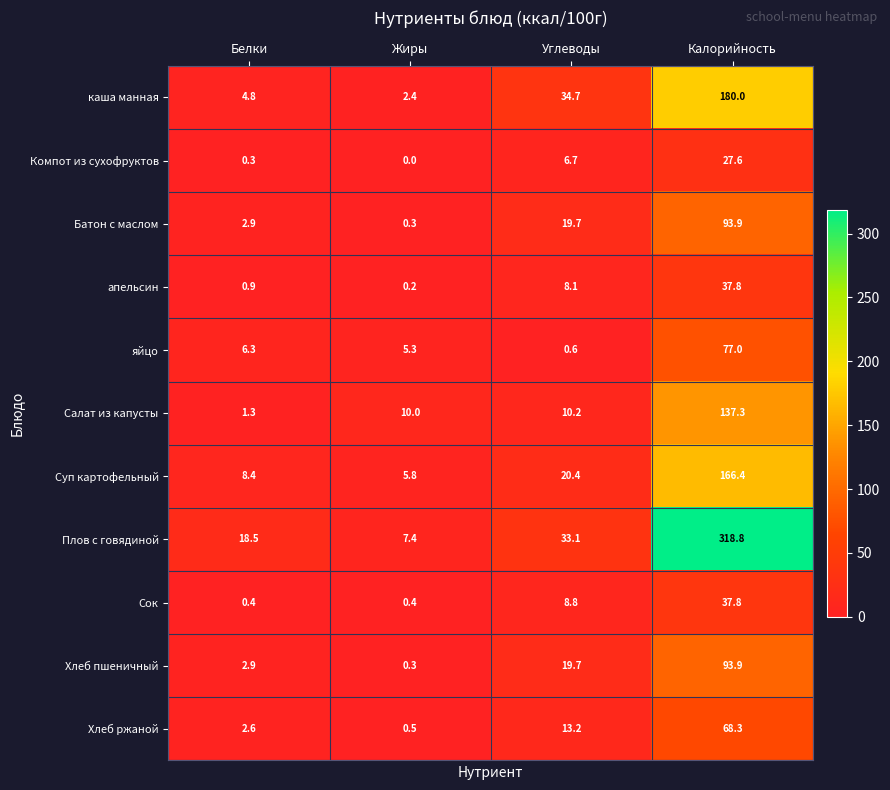

At which label does Хлеб ржаной reach its peak?

Калорийность